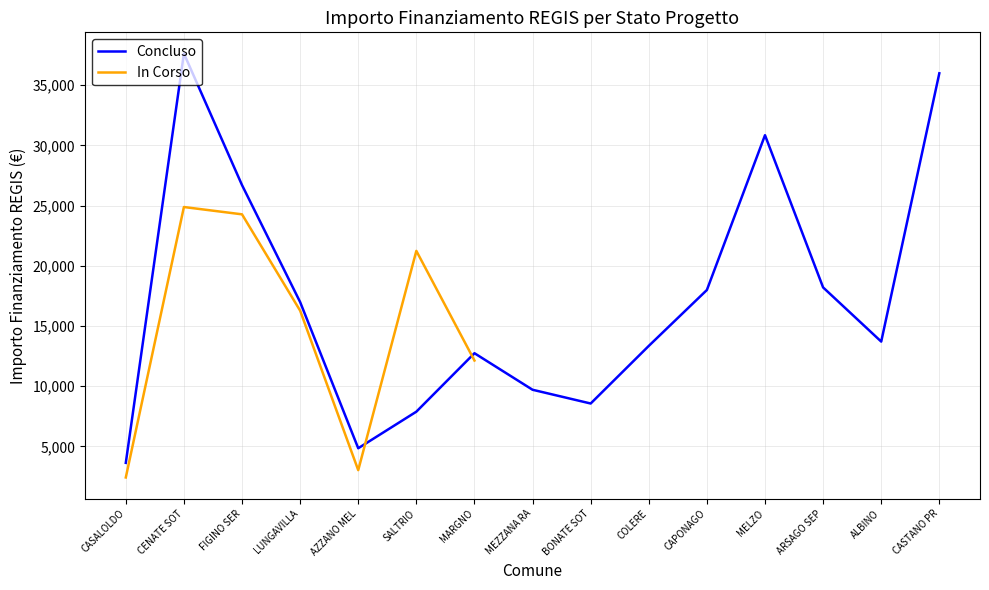

Is it true that In Corso equals 21245 at SALTRIO?

True